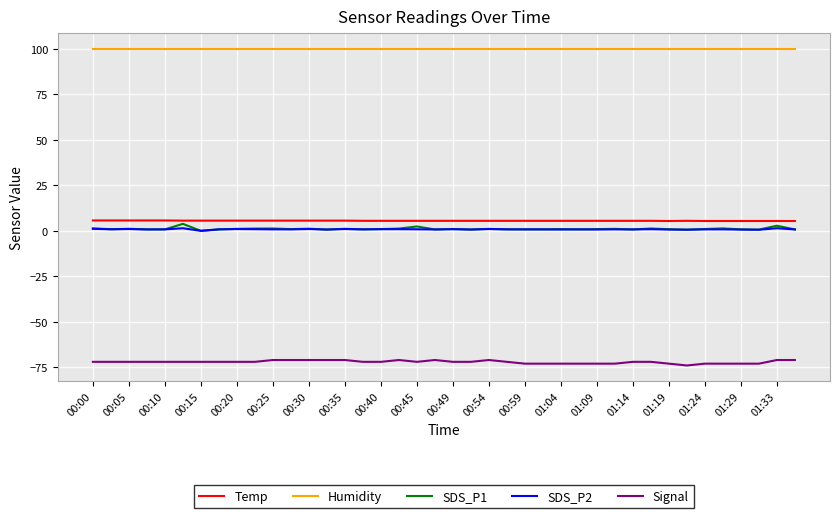

In SDS_P1, how many points are higher than both neighbors (excluding endpoints)?

13